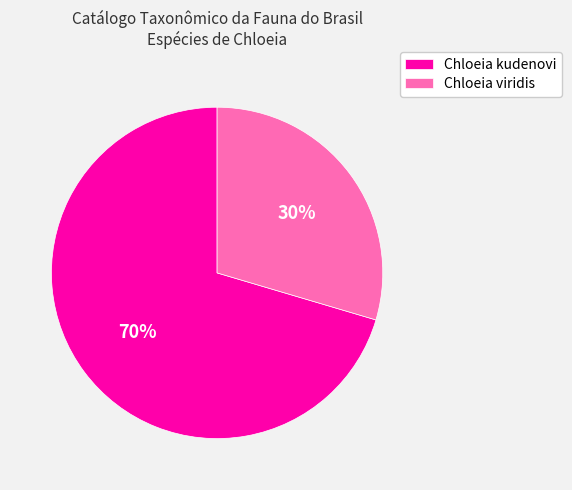

Which has a higher value, Chloeia kudenovi or Chloeia viridis?

Chloeia kudenovi